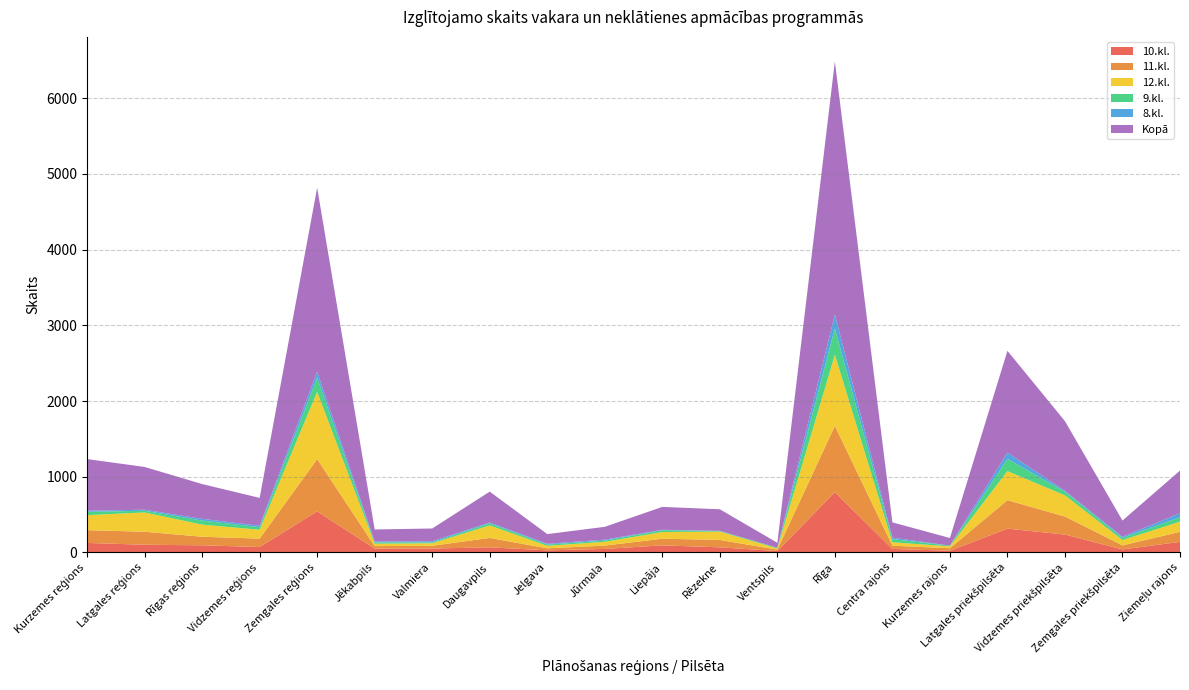

Reading left to right, list all the values displayed in this chart.

10.kl.: Kurzemes reģions=125	Latgales reģions=101	Rīgas reģions=94	Vidzemes reģions=71	Zemgales reģions=543	Jēkabpils=50	Valmiera=51	Daugavpils=67	Jelgava=27	Jūrmala=46	Liepāja=93	Rēzekne=67	Ventspils=18	Rīga=796	Centra rajons=46	Kurzemes rajons=22	Latgales priekšpilsēta=314	Vidzemes priekšpilsēta=236	Zemgales priekšpilsēta=39	Ziemeļu rajons=139
11.kl.: Kurzemes reģions=169	Latgales reģions=172	Rīgas reģions=113	Vidzemes reģions=111	Zemgales reģions=690	Jēkabpils=33	Valmiera=37	Daugavpils=124	Jelgava=27	Jūrmala=44	Liepāja=88	Rēzekne=98	Ventspils=18	Rīga=876	Centra rajons=43	Kurzemes rajons=33	Latgales priekšpilsēta=376	Vidzemes priekšpilsēta=238	Zemgales priekšpilsēta=54	Ziemeļu rajons=132
12.kl.: Kurzemes reģions=198	Latgales reģions=255	Rīgas reģions=160	Vidzemes reģions=117	Zemgales reģions=889	Jēkabpils=32	Valmiera=33	Daugavpils=166	Jelgava=33	Jūrmala=50	Liepāja=88	Rēzekne=110	Ventspils=16	Rīga=939	Centra rajons=45	Kurzemes rajons=25	Latgales priekšpilsēta=384	Vidzemes priekšpilsēta=280	Zemgales priekšpilsēta=70	Ziemeļu rajons=135
9.kl.: Kurzemes reģions=44	Latgales reģions=22	Rīgas reģions=54	Vidzemes reģions=33	Zemgales reģions=187	Jēkabpils=18	Valmiera=12	Daugavpils=26	Jelgava=17	Jūrmala=16	Liepāja=24	Rēzekne=8	Ventspils=10	Rīga=348	Centra rajons=42	Kurzemes rajons=8	Latgales priekšpilsēta=162	Vidzemes priekšpilsēta=48	Zemgales priekšpilsēta=29	Ziemeļu rajons=59
8.kl.: Kurzemes reģions=15	Latgales reģions=14	Rīgas reģions=23	Vidzemes reģions=20	Zemgales reģions=80	Jēkabpils=11	Valmiera=14	Daugavpils=12	Jelgava=10	Jūrmala=12	Liepāja=6	Rēzekne=2	Ventspils=0	Rīga=183	Centra rajons=19	Kurzemes rajons=2	Latgales priekšpilsēta=83	Vidzemes priekšpilsēta=12	Zemgales priekšpilsēta=15	Ziemeļu rajons=52
Kopā: Kurzemes reģions=682	Latgales reģions=565	Rīgas reģions=459	Vidzemes reģions=368	Zemgales reģions=2429	Jēkabpils=159	Valmiera=169	Daugavpils=408	Jelgava=128	Jūrmala=170	Liepāja=302	Rēzekne=285	Ventspils=65	Rīga=3344	Centra rajons=202	Kurzemes rajons=100	Latgales priekšpilsēta=1344	Vidzemes priekšpilsēta=920	Zemgales priekšpilsēta=214	Ziemeļu rajons=564